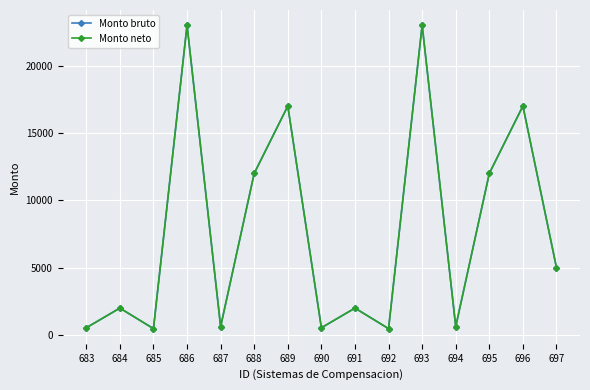

At how many categories does at least one series exceed 4614?

7